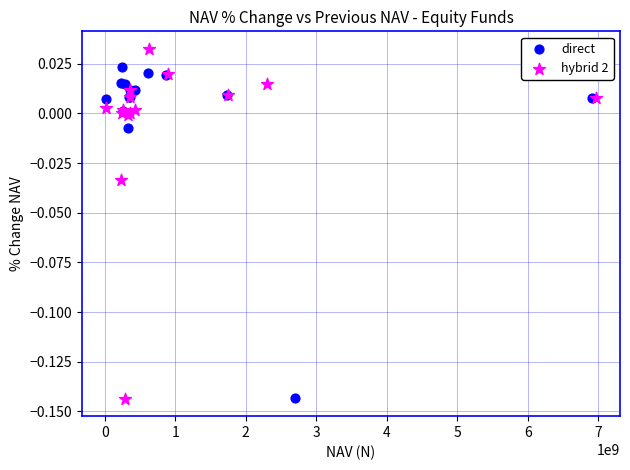

Which series contains the highest Y value?

hybrid 2